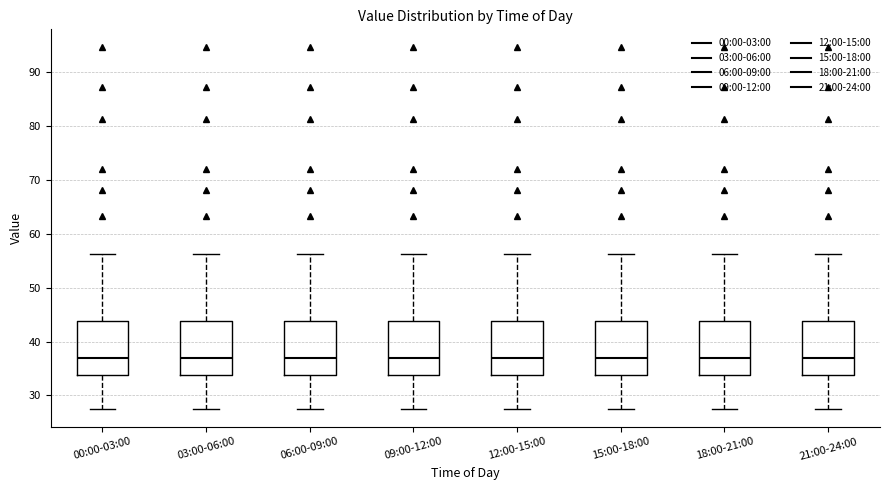

Where is the lower edge of the box for 15:00-18:00 on the y-axis? The values are not printed on the chart, so give them approximately, as read against the axis.

34